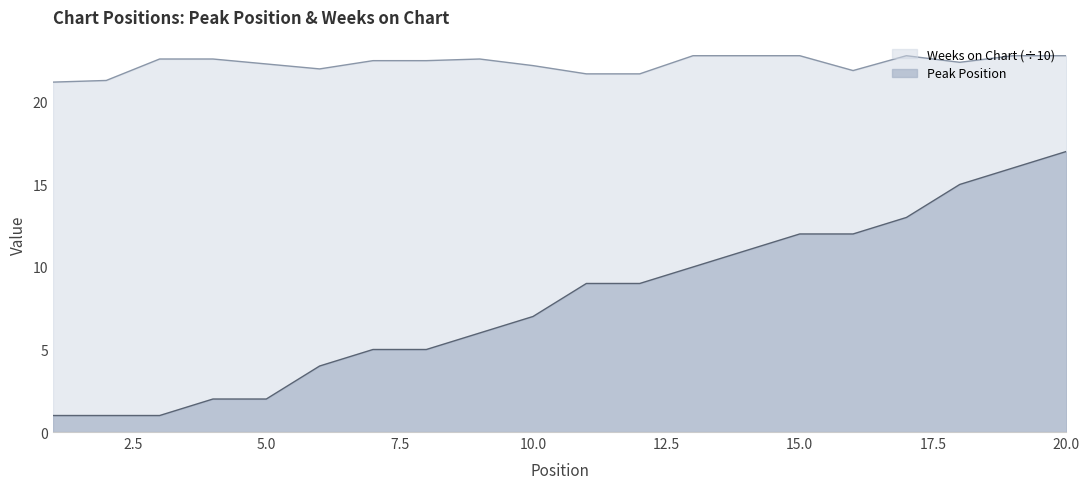

What is the value of the Peak Position point at the 8th from the left?

5.0